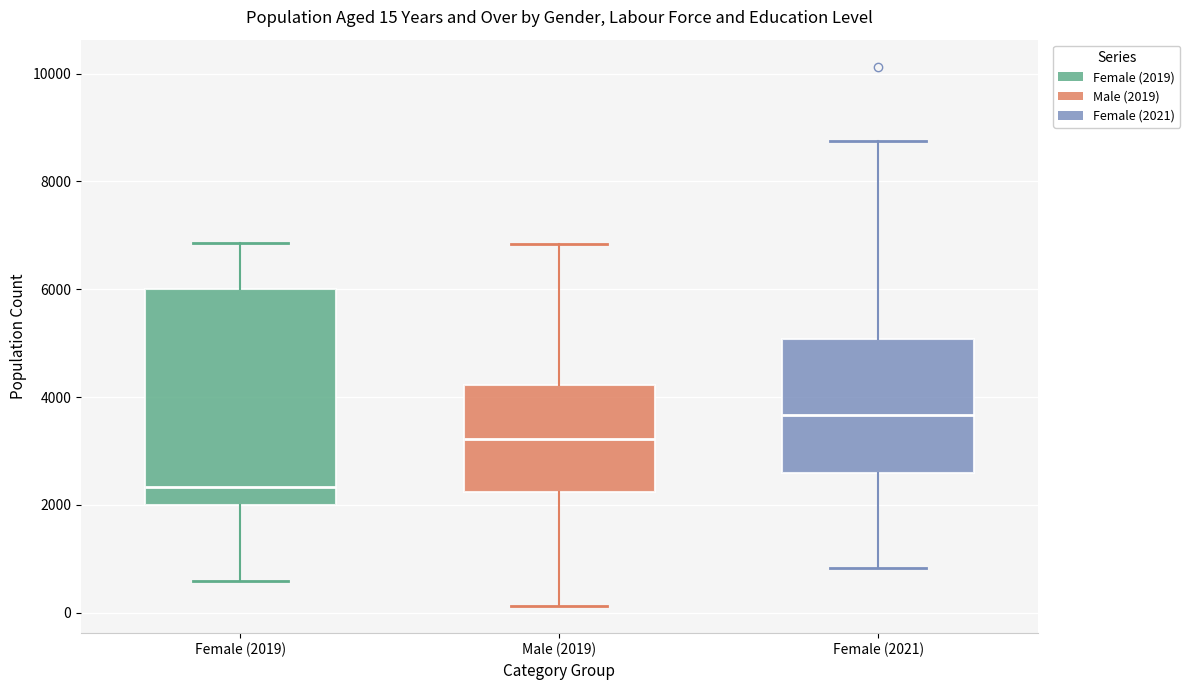

Which box is the tallest, from its lower edge to its upper edge?

Female (2019)